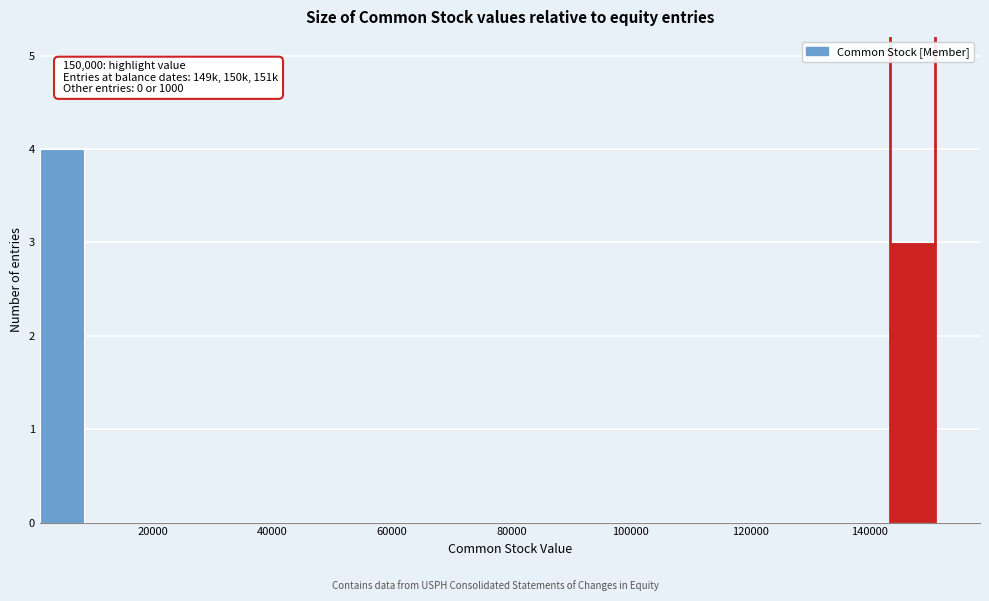

Around what value on the x-axis is the tallest bar? Give the approximate position of its centre, as read against the axis.

4000